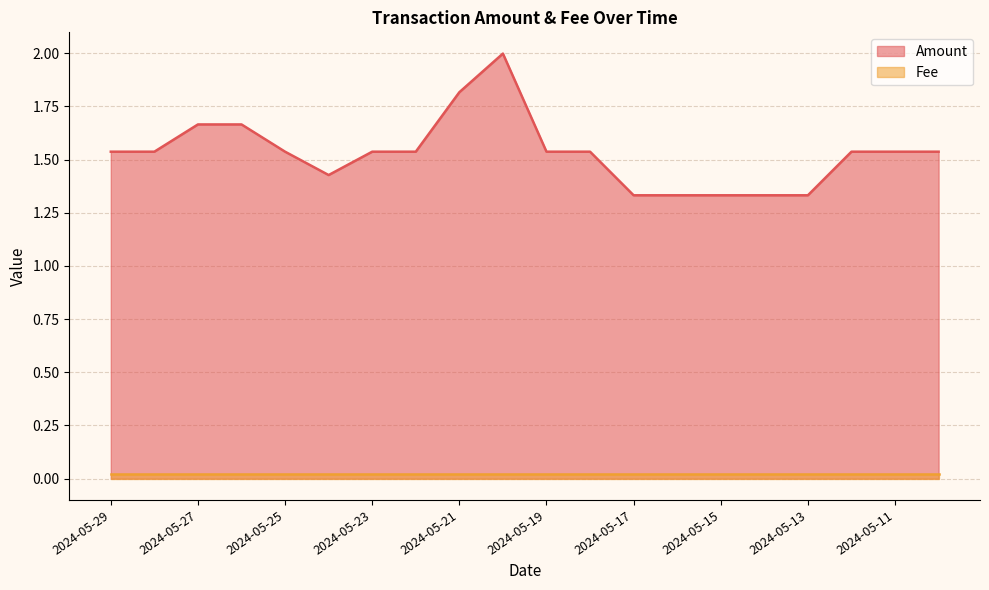

List the labels in order of value, smallest first.

2024-05-17, 2024-05-16, 2024-05-15, 2024-05-14, 2024-05-13, 2024-05-24, 2024-05-28, 2024-05-23, 2024-05-18, 2024-05-10, 2024-05-29, 2024-05-25, 2024-05-22, 2024-05-19, 2024-05-12, 2024-05-11, 2024-05-27, 2024-05-26, 2024-05-21, 2024-05-20